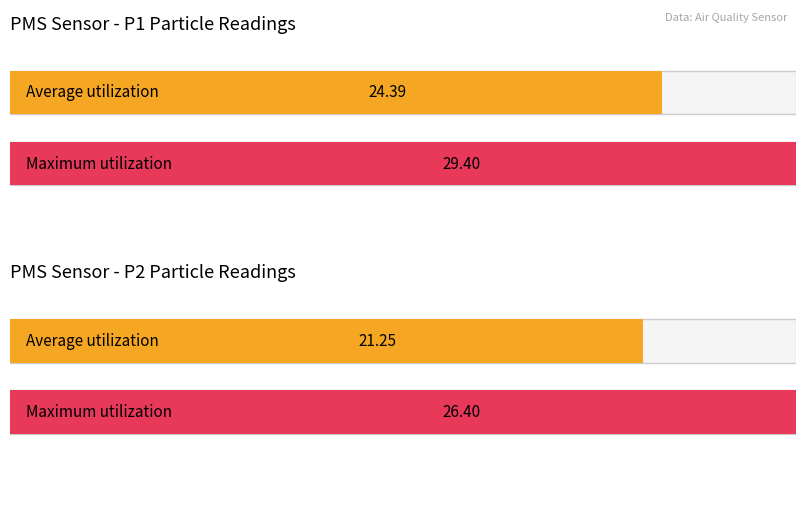

The PMS_P2 series shows 32.0 at 00:06. True or false?

False